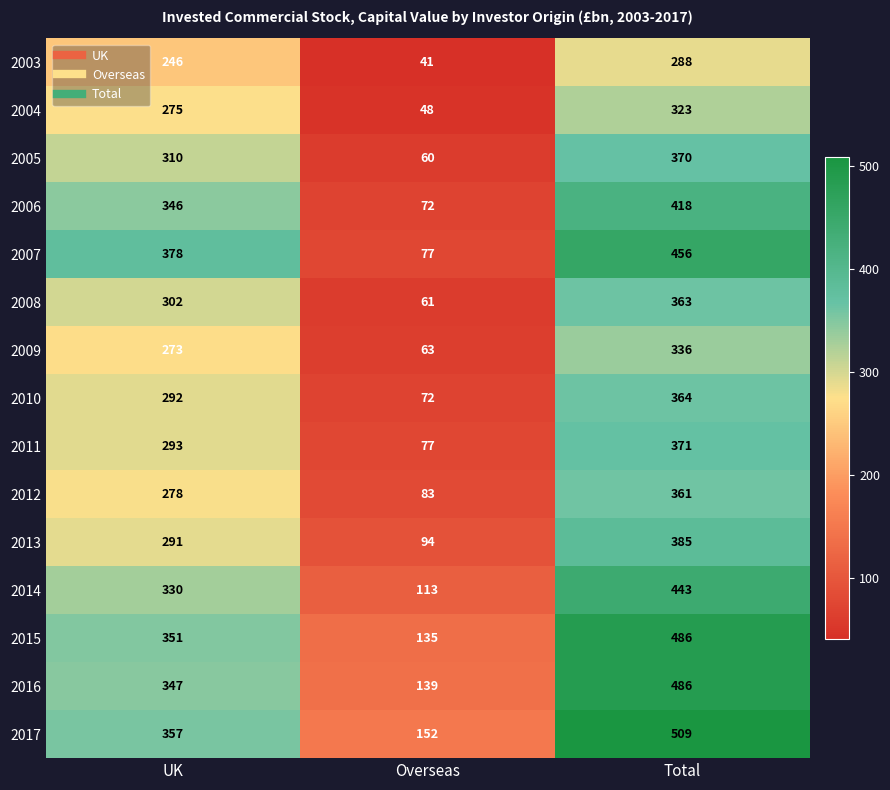

What is the difference between the maximum and minimum values in the 2010 series?

292